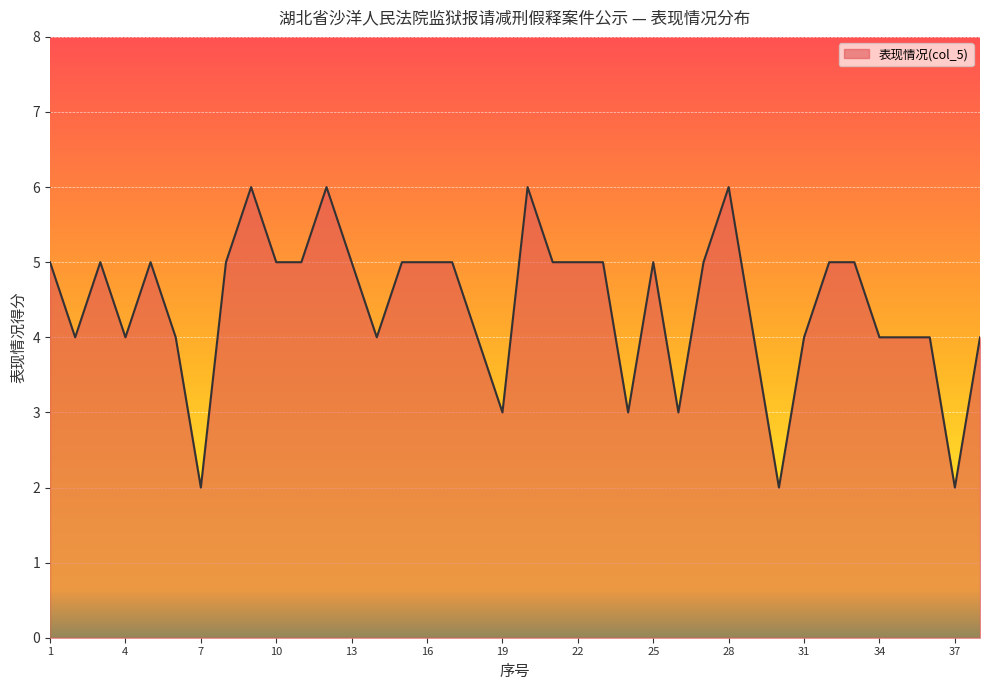

What is the difference between the maximum and minimum values?

4